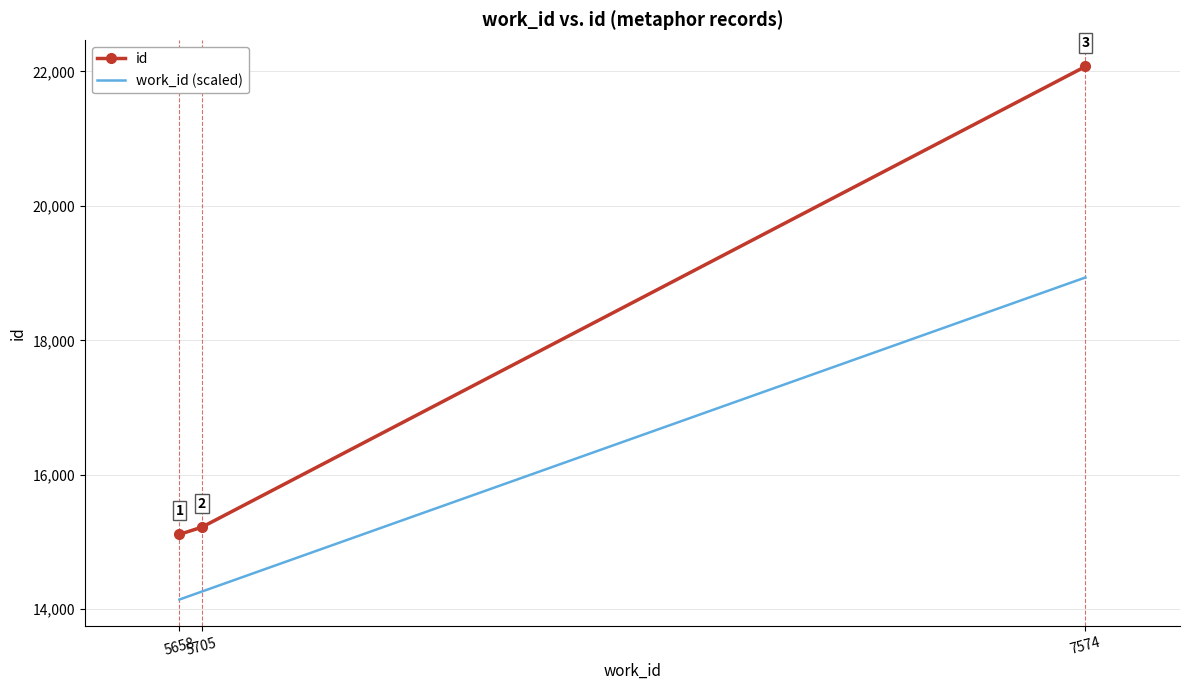

What is the sum of all id values?

52407.0